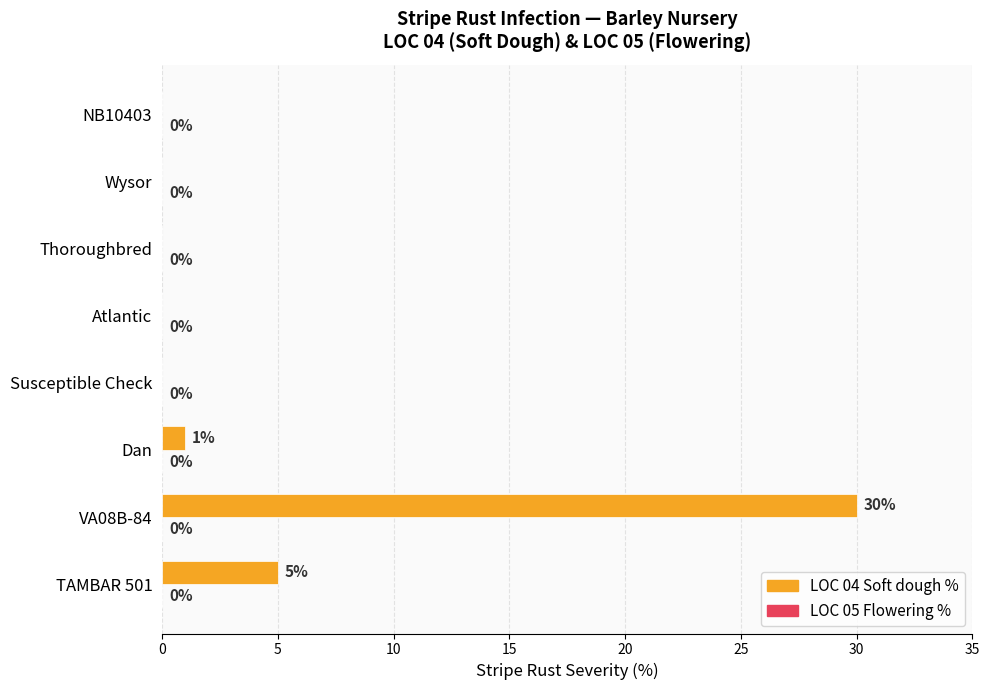

At which category does the chart reach its peak across all series?

VA08B-84